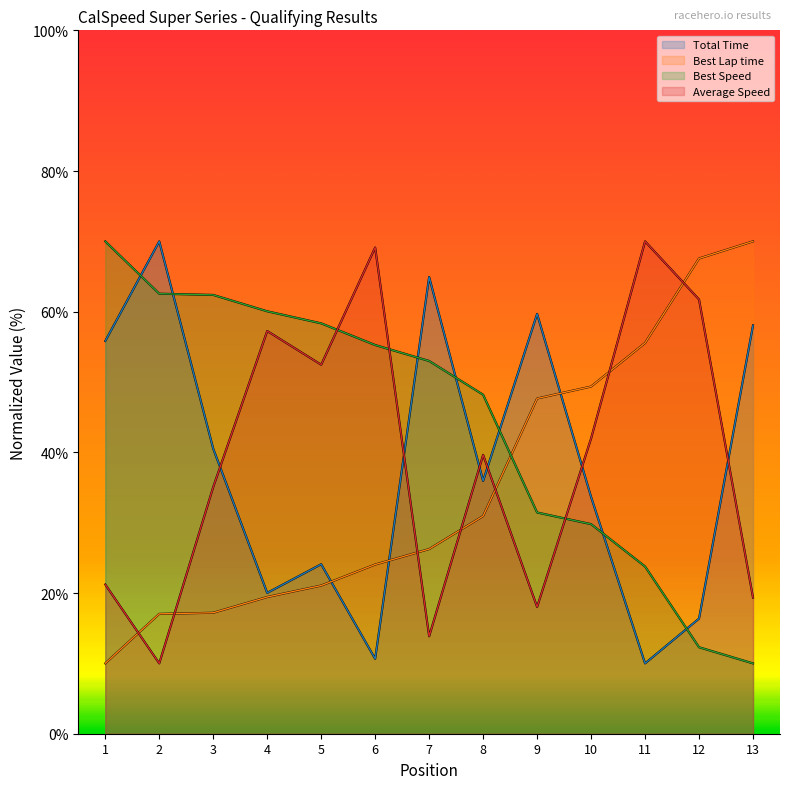

Does the chart have visible grid lines?

No